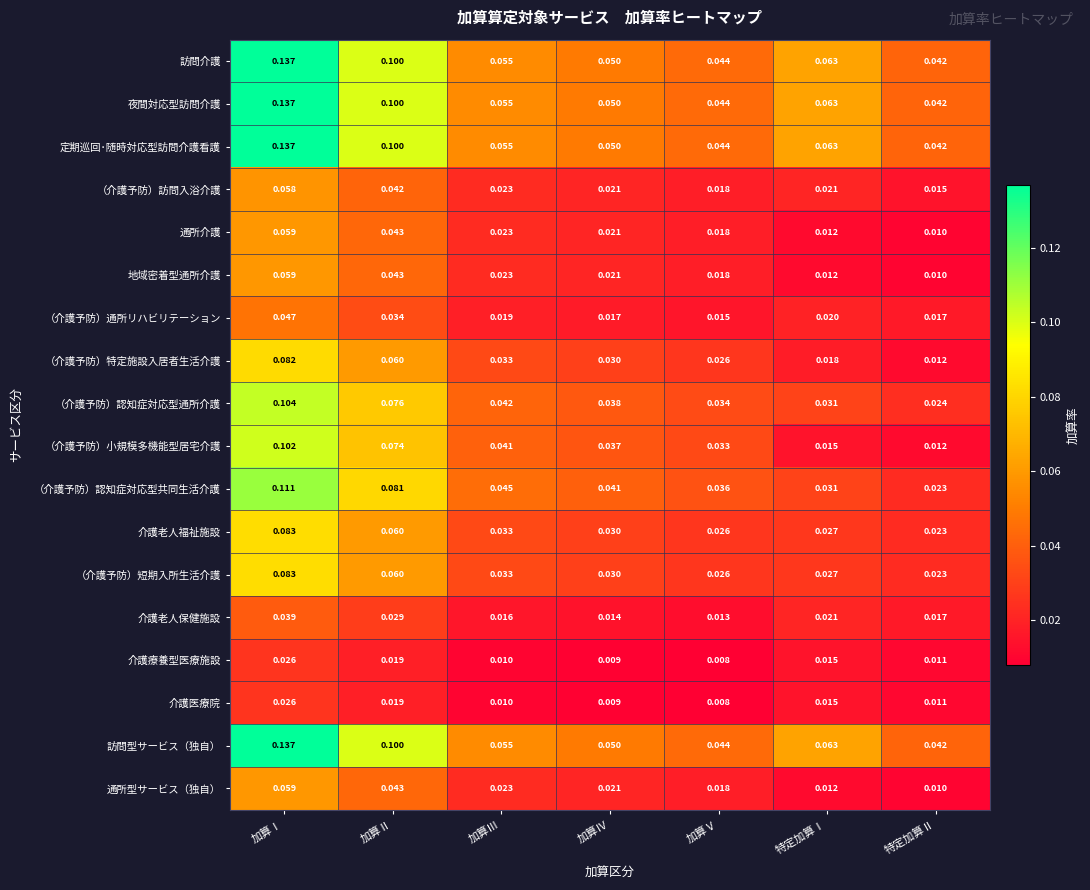

At which label is 訪問介護 closest to 0?

特定加算Ⅱ